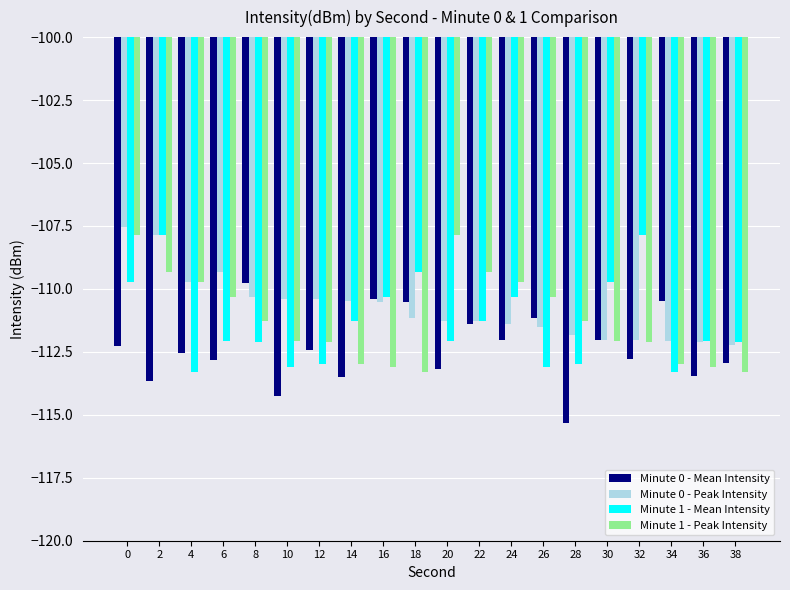

What is the approximate value of Minute 0 - Mean Intensity at 10?

-114.2